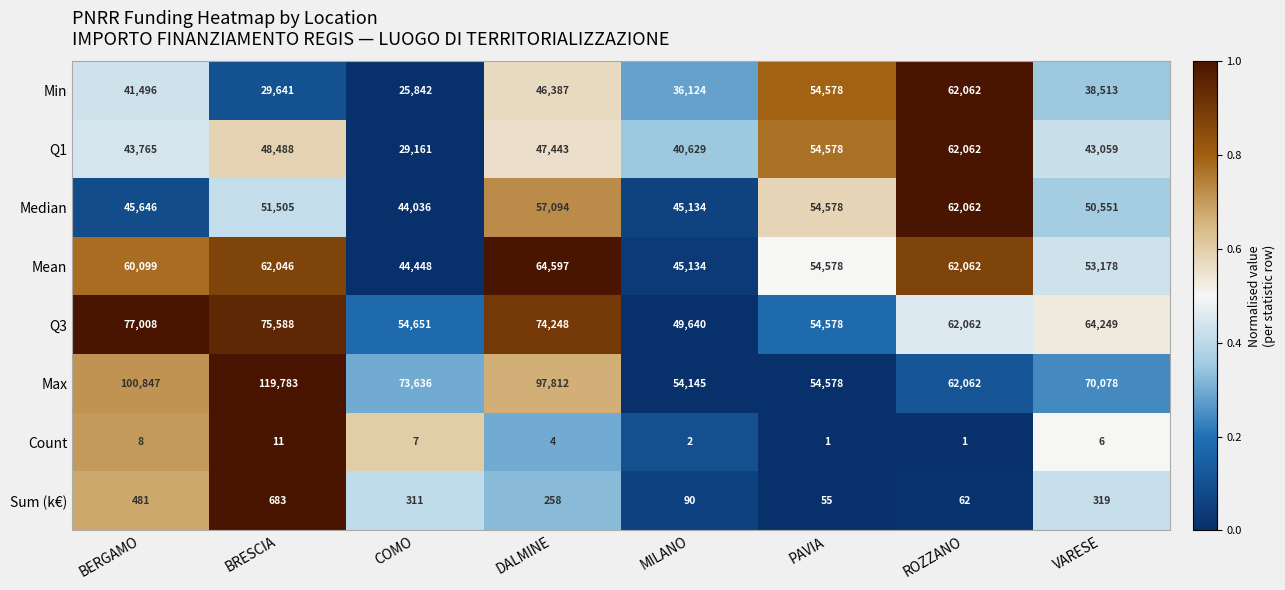

What is the difference between the maximum and minimum values in the Min series?

36220